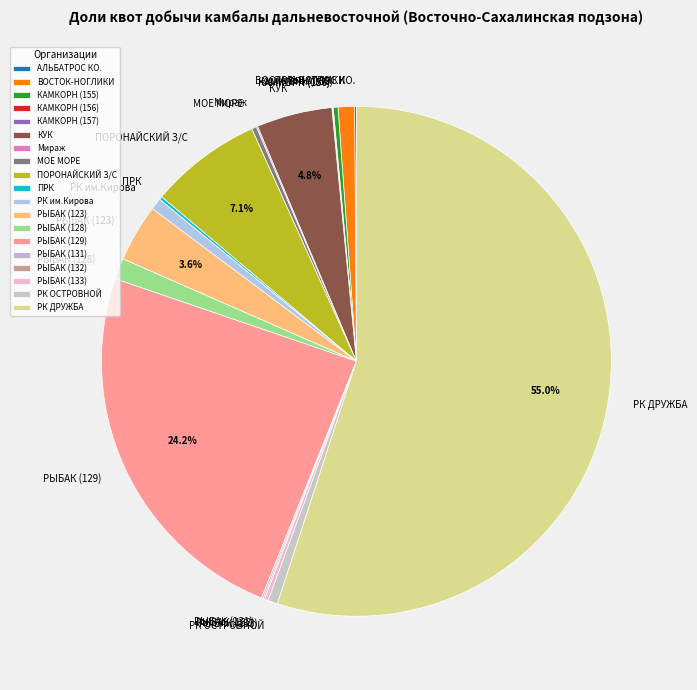

Which category accounts for the majority?

РК ДРУЖБА